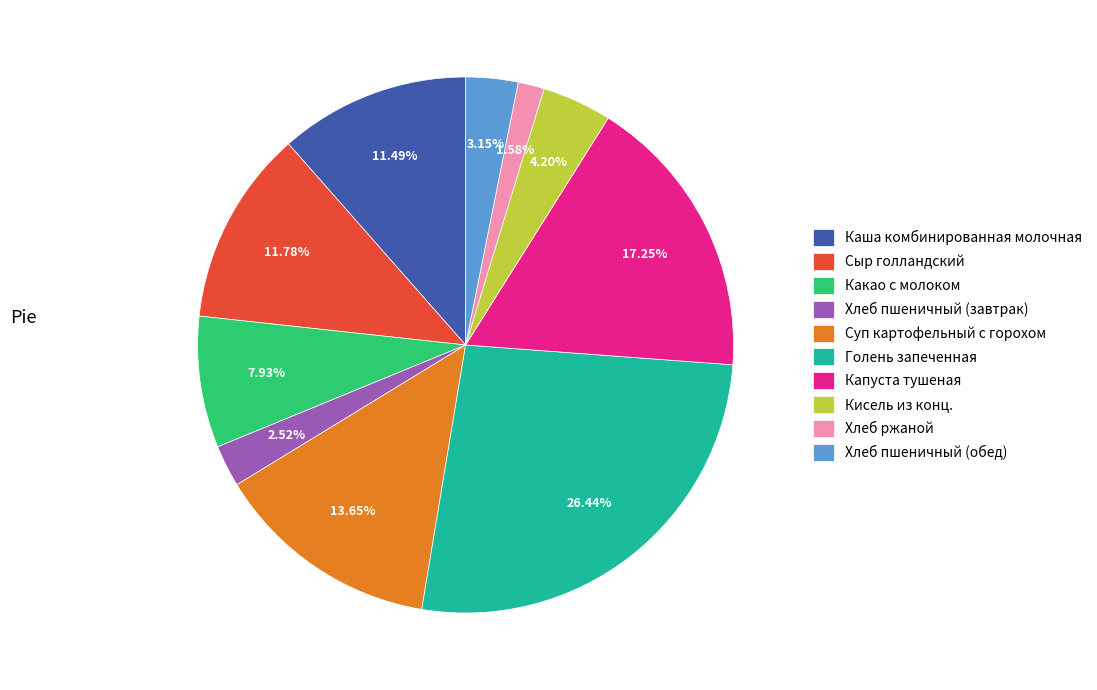

Approximately how many times larger is the value at Капуста тушеная compared to Кисель из конц.?

4.1